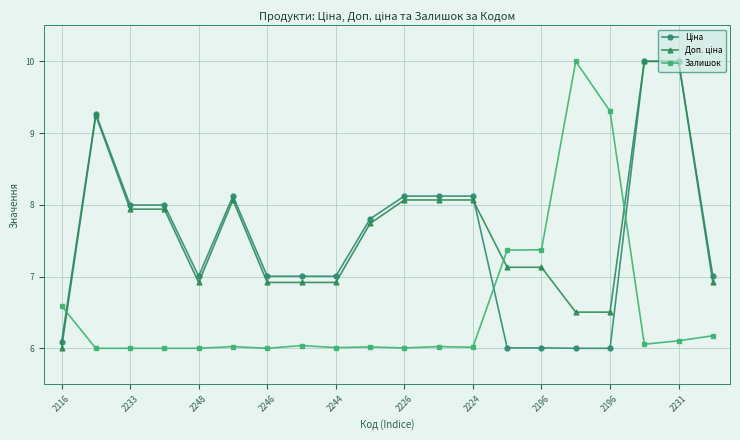

What is the value of the Залишок point at the 8th from the left?

6.0